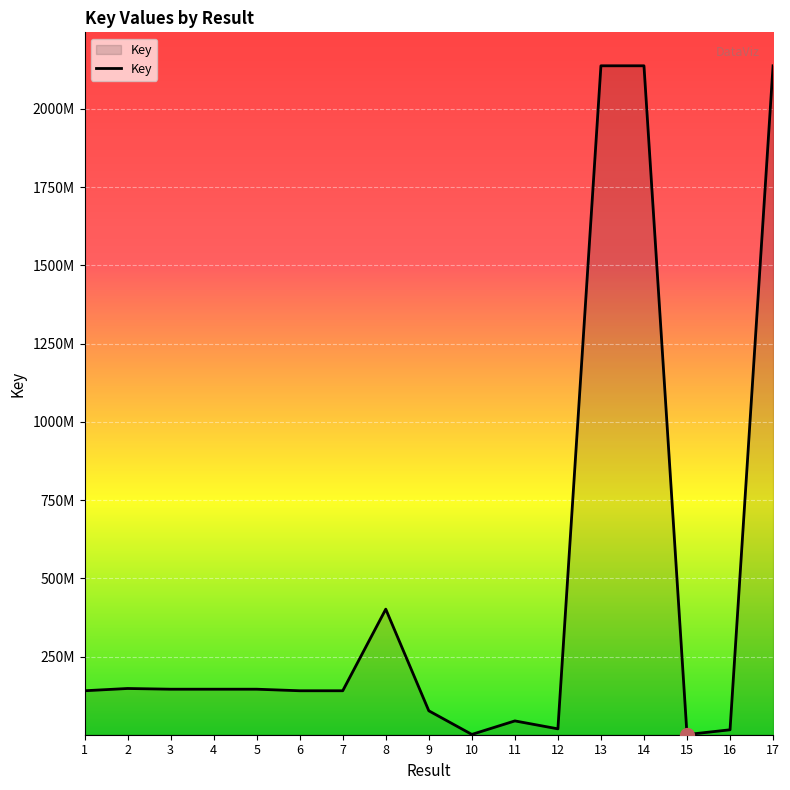

Which has a higher value, 15 or 12?

12